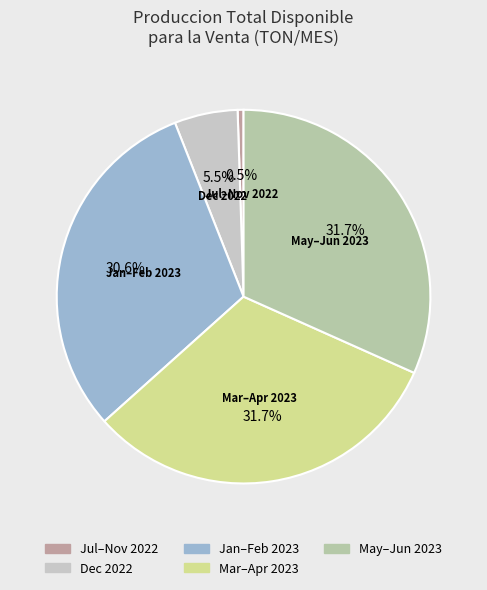

Count the number of slices in the pie.

5